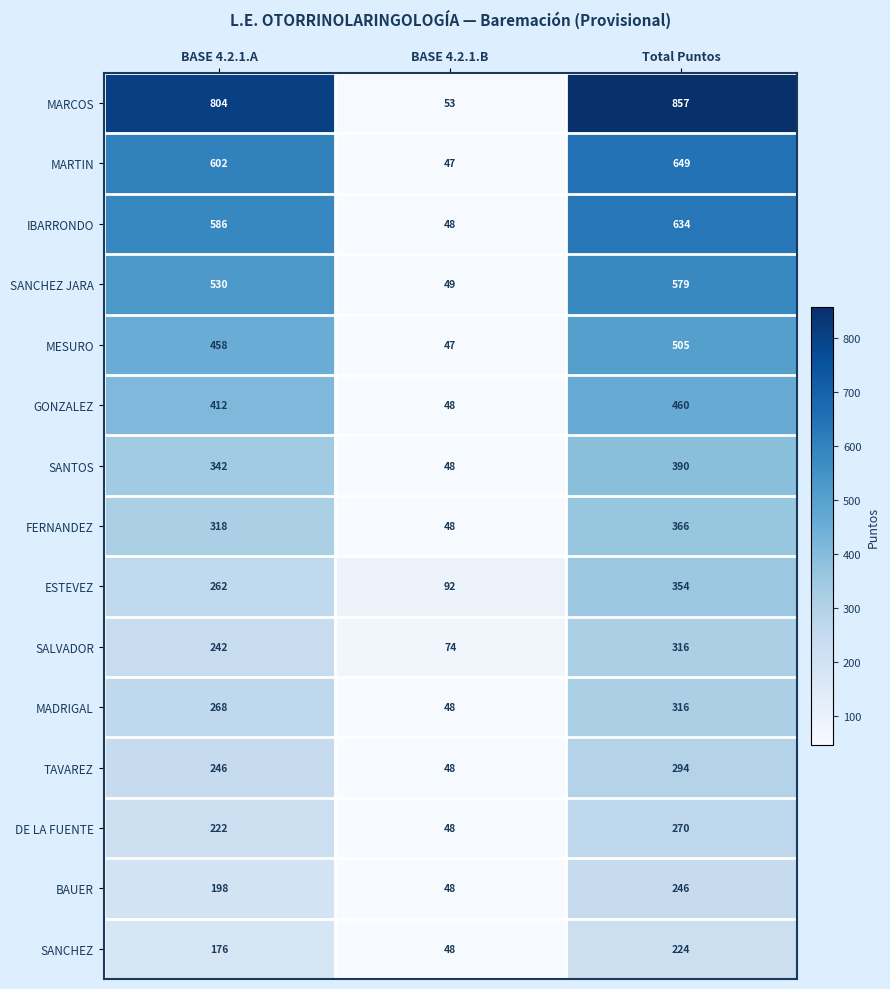

How many distinct data groups are displayed?

15